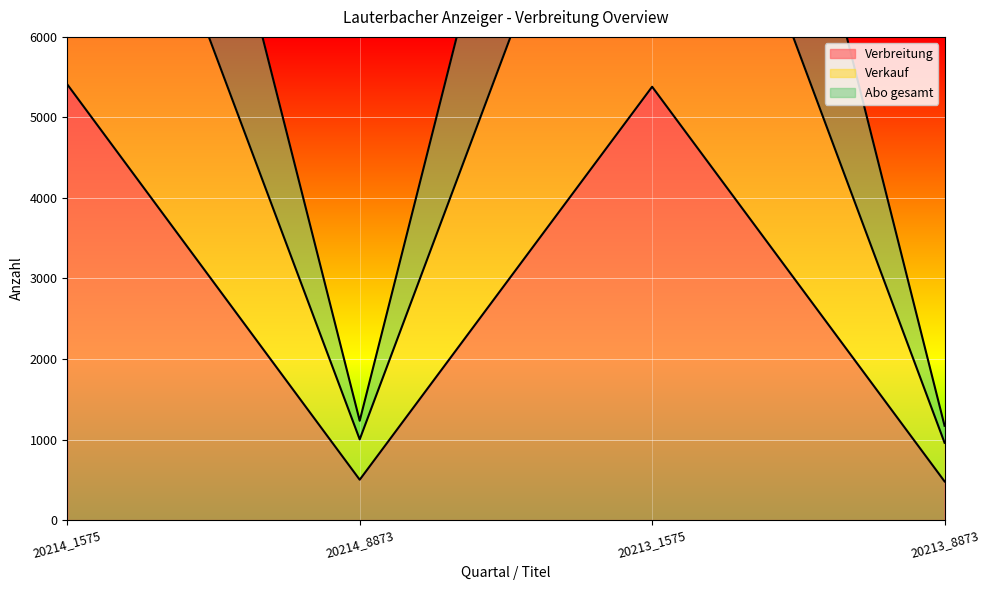

What position from the right is 20213_8873?

1